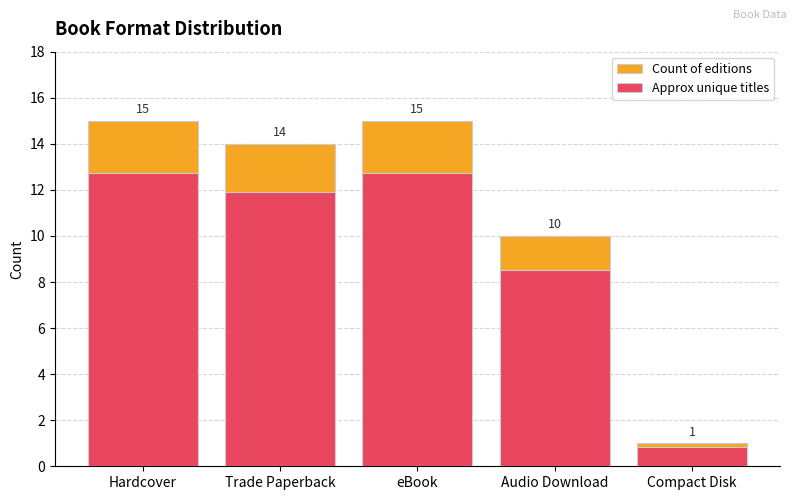

How many bars are there in total?

10